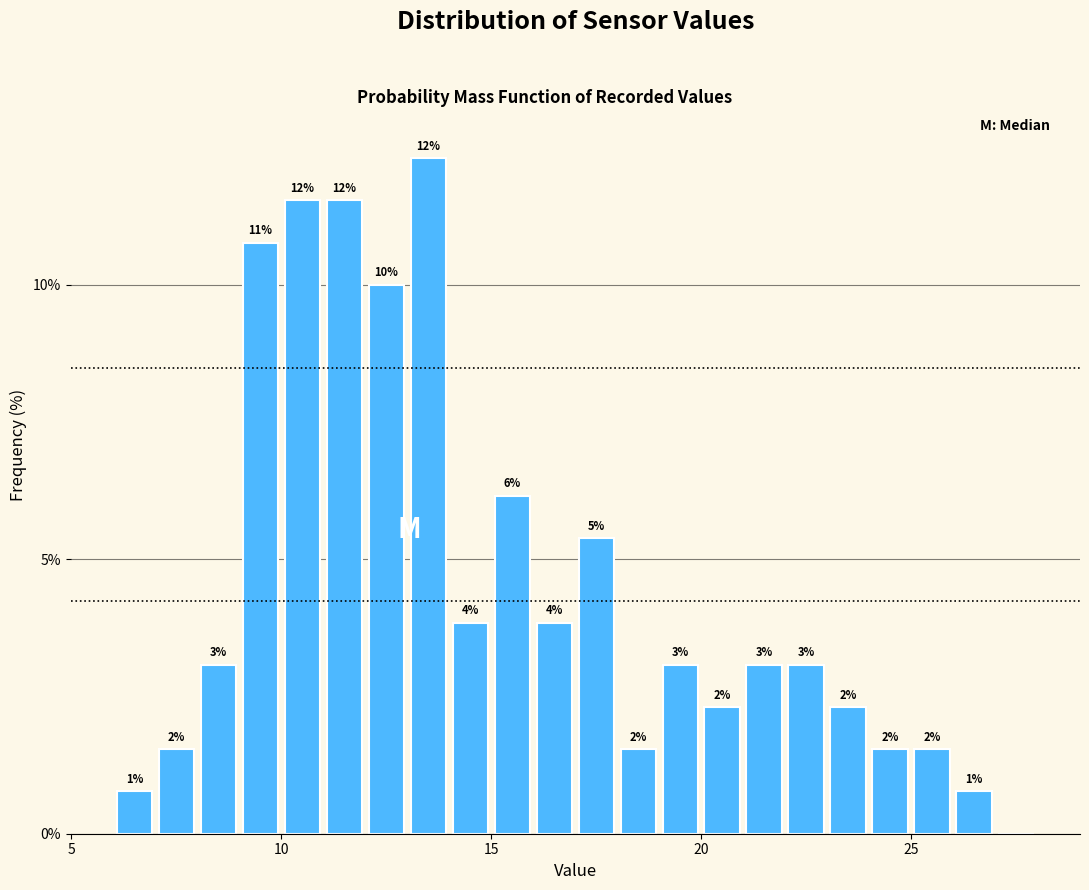

Around what value on the x-axis is the tallest bar? Give the approximate position of its centre, as read against the axis.

13.5